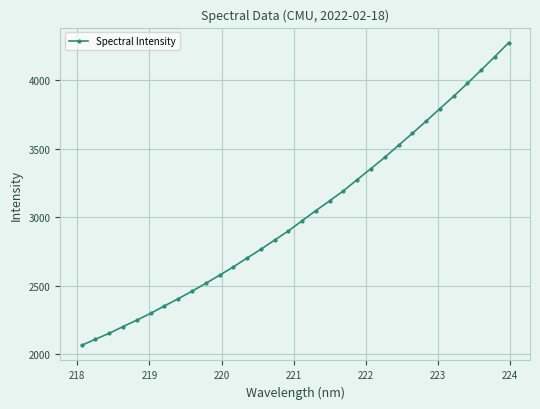

What is the smallest value displayed?

2065.7